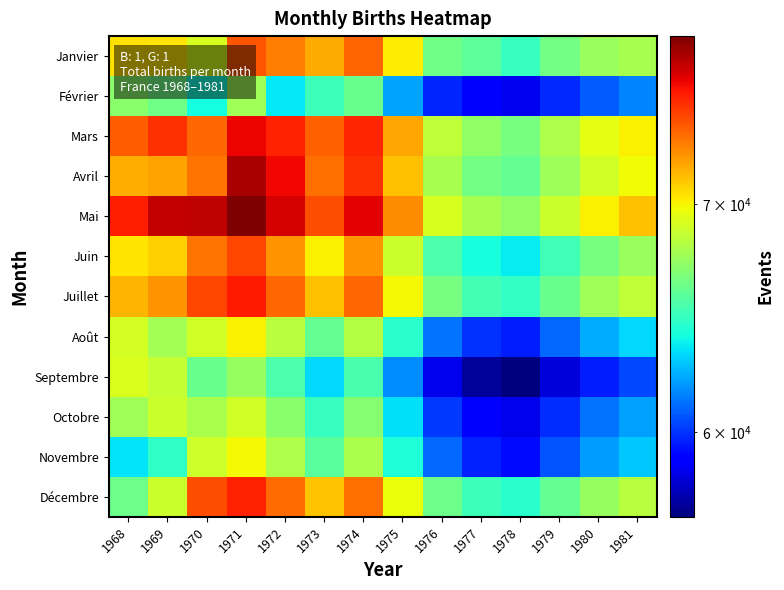

Between 1971 and 1981, which is larger?

1971